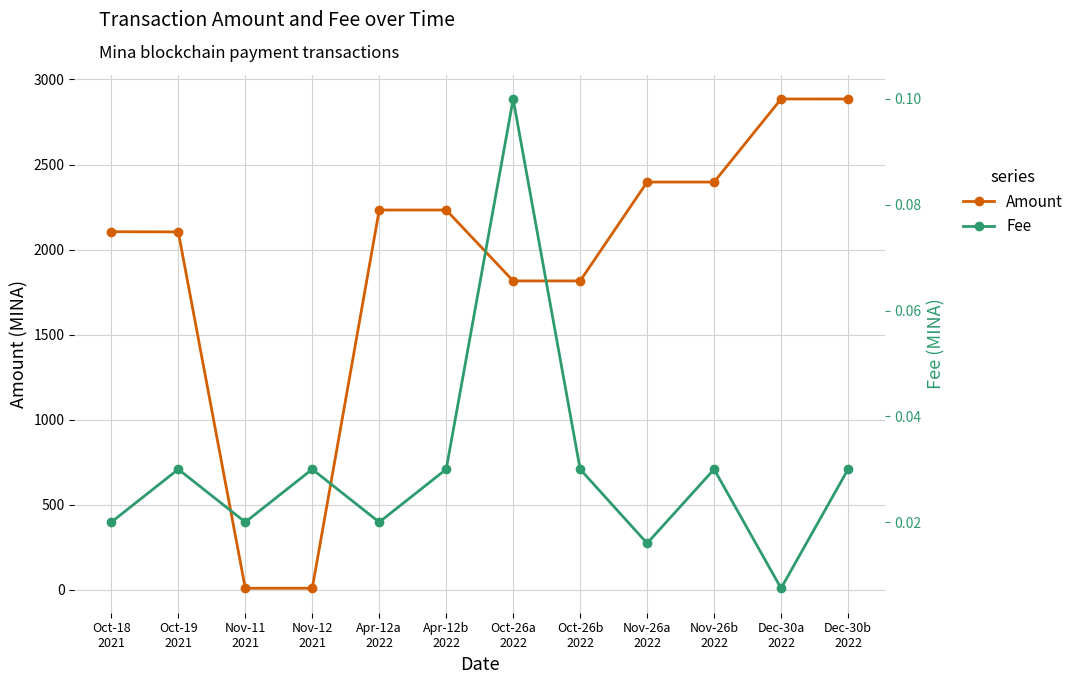

List the labels in order of Fee value, largest first.

Oct-26a
2022, Oct-19
2021, Nov-12
2021, Apr-12b
2022, Oct-26b
2022, Nov-26b
2022, Dec-30b
2022, Oct-18
2021, Nov-11
2021, Apr-12a
2022, Nov-26a
2022, Dec-30a
2022